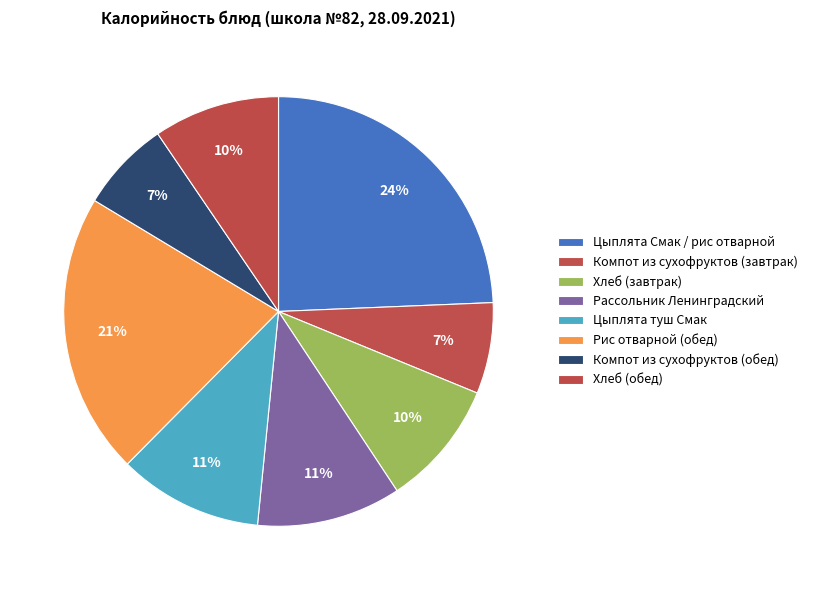

Between Рис отварной (обед) and Компот из сухофруктов (завтрак), which is larger?

Рис отварной (обед)